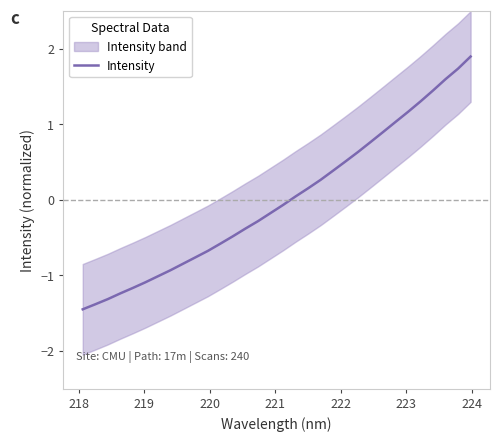

Reading left to right, extract all data points from this chart.

-1.4	-1.4	-1.3	-1.2	-1.2	-1.1	-1.0	-0.9	-0.8	-0.8	-0.7	-0.6	-0.5	-0.4	-0.3	-0.2	-0.1	0.0	0.2	0.3	0.4	0.5	0.6	0.8	0.9	1.0	1.2	1.3	1.4	1.6	1.7	1.9